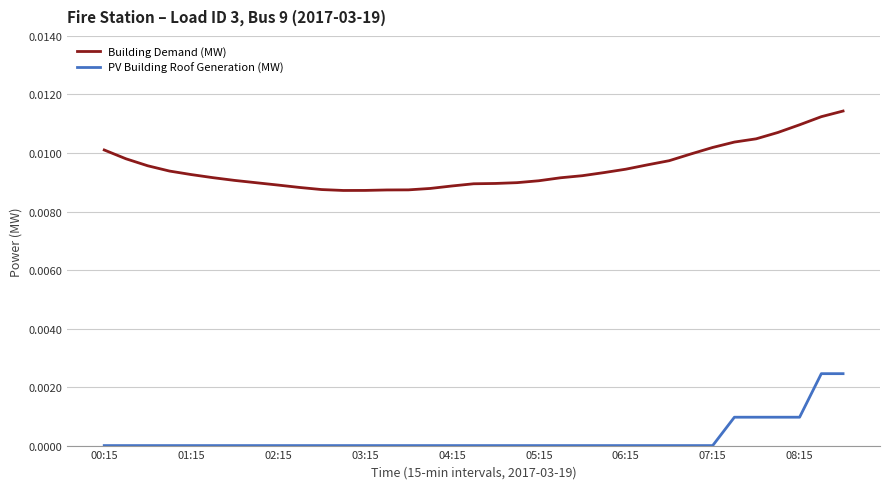

List the series in order of their peak value, lowest first.

PV Building Roof Generation (MW), Building Demand (MW)